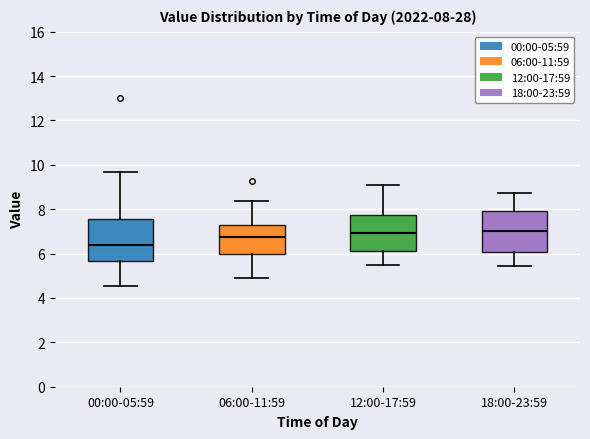

Which box has the lowest median line?

00:00-05:59